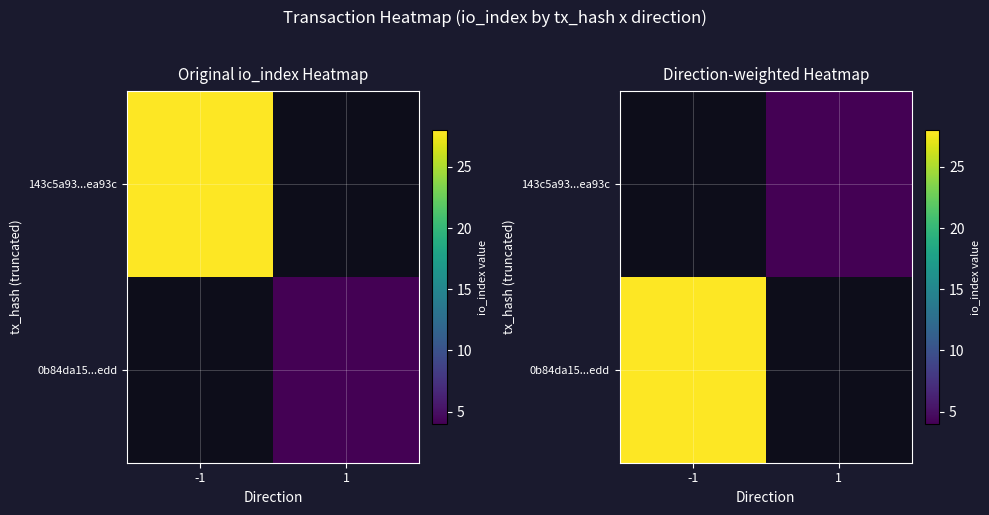

Rank the categories by 0b84da15...edd value from lowest to highest.

1, -1